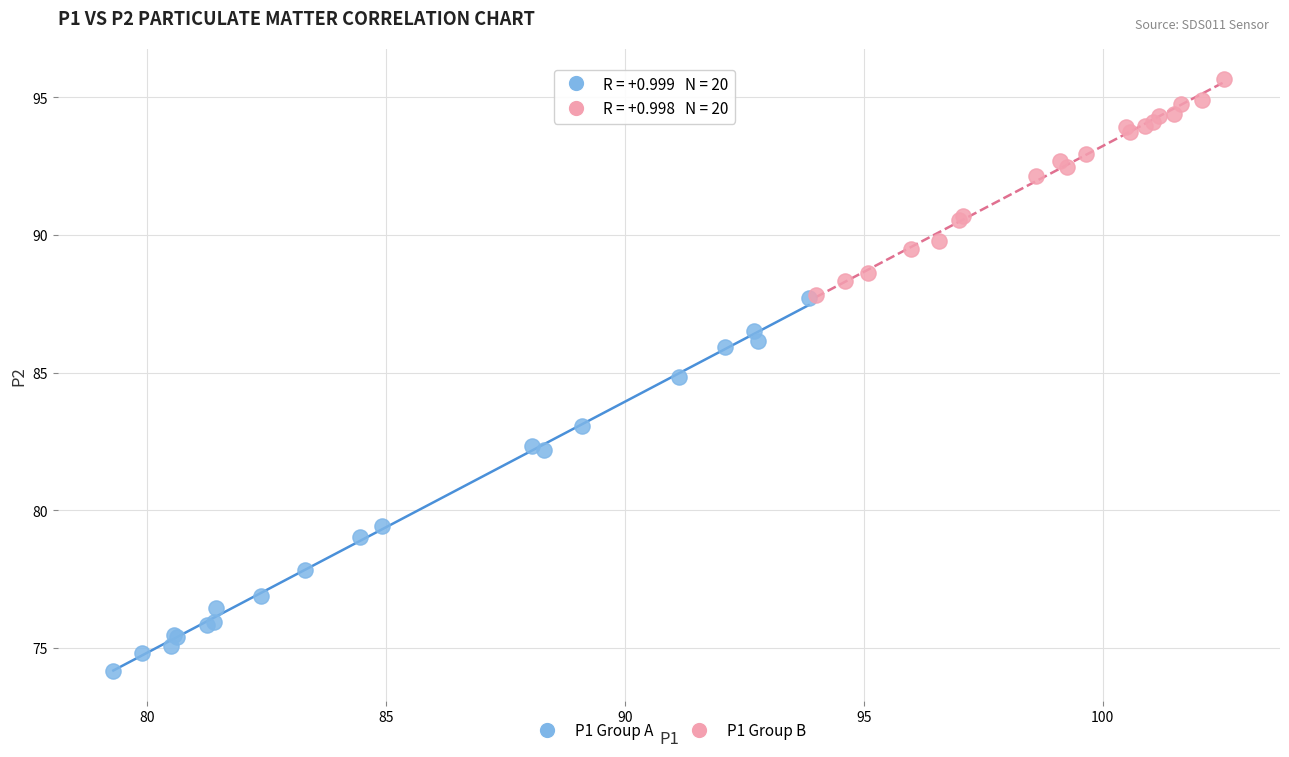

Which series has the largest Y range (max minus min)?

P1 Group A